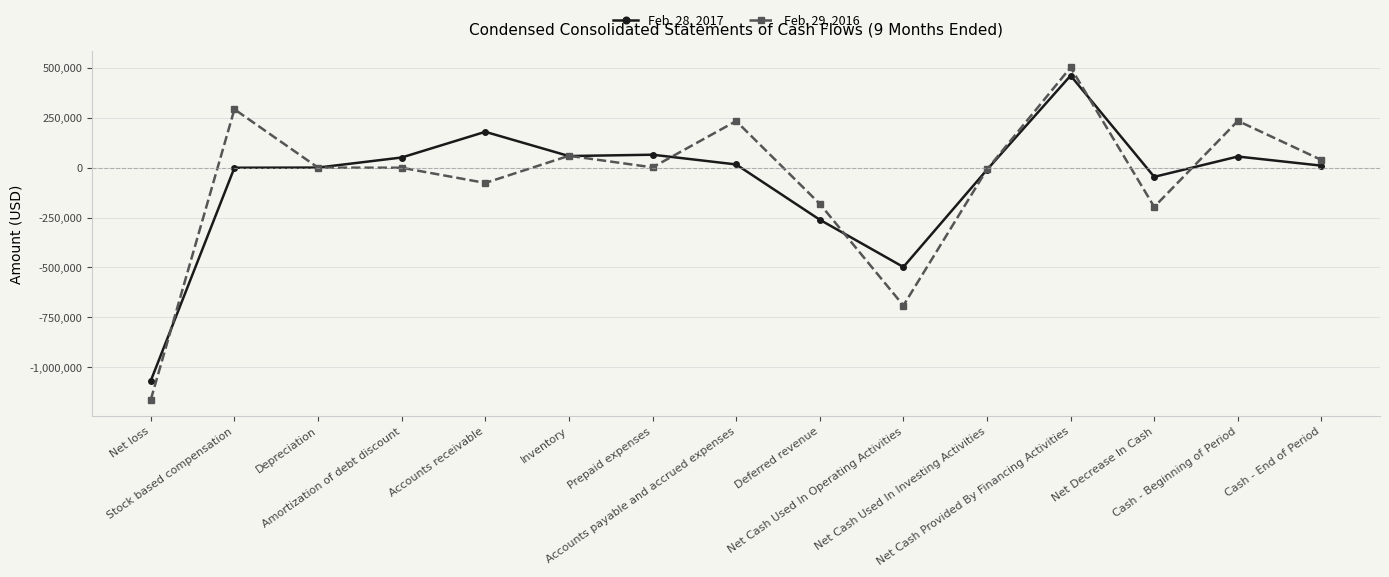

List the series in order of their peak value, highest first.

Feb. 29, 2016, Feb. 28, 2017